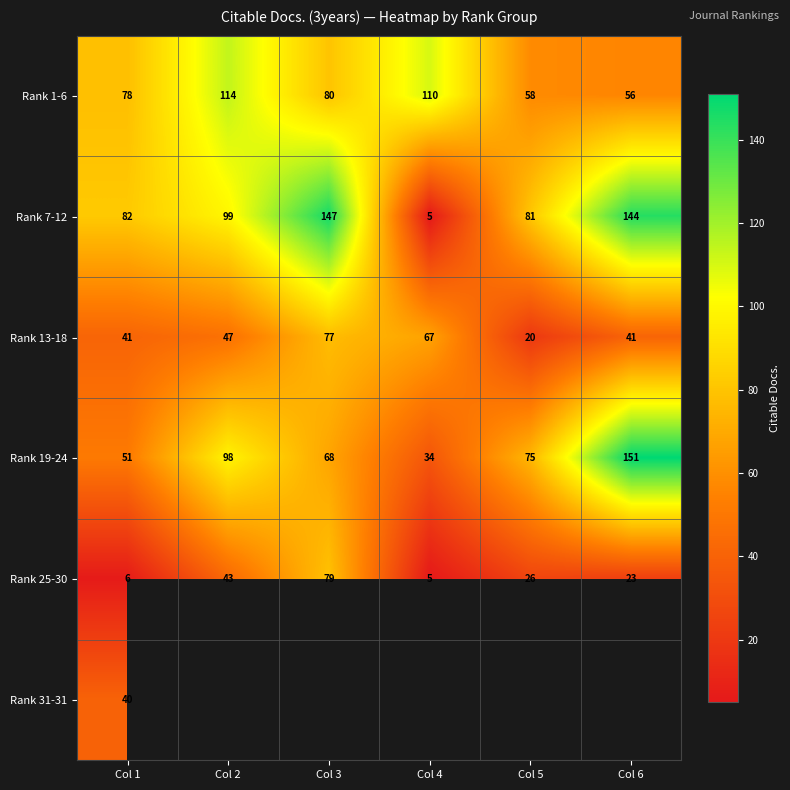

What is the spread (max minus min) of values at Col 1?

76